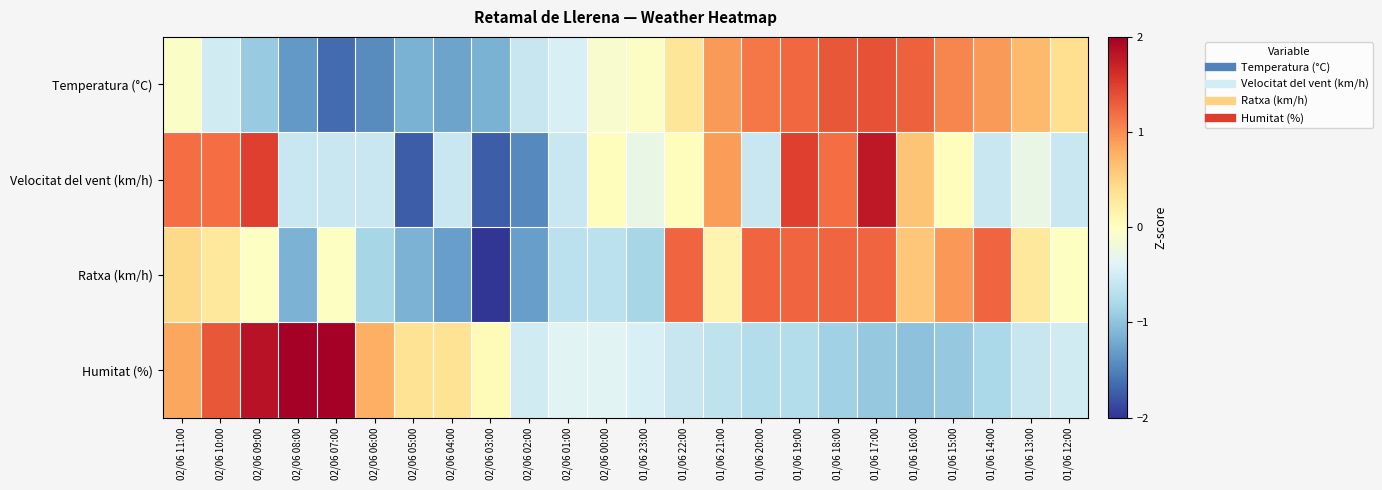

Reading left to right, extract all data points from this chart.

Temperatura (°C): 02/06 11:00=-0.1	02/06 10:00=-0.5	02/06 09:00=-0.9	02/06 08:00=-1.3	02/06 07:00=-1.6	02/06 06:00=-1.4	02/06 05:00=-1.1	02/06 04:00=-1.3	02/06 03:00=-1.1	02/06 02:00=-0.6	02/06 01:00=-0.4	02/06 00:00=-0.1	01/06 23:00=-0.0	01/06 22:00=0.3	01/06 21:00=0.9	01/06 20:00=1.1	01/06 19:00=1.2	01/06 18:00=1.3	01/06 17:00=1.4	01/06 16:00=1.3	01/06 15:00=1.0	01/06 14:00=0.9	01/06 13:00=0.7	01/06 12:00=0.4
Velocitat del vent (km/h): 02/06 11:00=1.2	02/06 10:00=1.2	02/06 09:00=1.5	02/06 08:00=-0.6	02/06 07:00=-0.6	02/06 06:00=-0.6	02/06 05:00=-1.7	02/06 04:00=-0.6	02/06 03:00=-1.7	02/06 02:00=-1.4	02/06 01:00=-0.6	02/06 00:00=0.0	01/06 23:00=-0.3	01/06 22:00=0.0	01/06 21:00=0.9	01/06 20:00=-0.6	01/06 19:00=1.5	01/06 18:00=1.2	01/06 17:00=1.8	01/06 16:00=0.6	01/06 15:00=0.0	01/06 14:00=-0.6	01/06 13:00=-0.3	01/06 12:00=-0.6
Ratxa (km/h): 02/06 11:00=0.4	02/06 10:00=0.3	02/06 09:00=-0.0	02/06 08:00=-1.1	02/06 07:00=-0.0	02/06 06:00=-0.8	02/06 05:00=-1.1	02/06 04:00=-1.3	02/06 03:00=-2.2	02/06 02:00=-1.3	02/06 01:00=-0.7	02/06 00:00=-0.7	01/06 23:00=-0.8	01/06 22:00=1.2	01/06 21:00=0.1	01/06 20:00=1.2	01/06 19:00=1.2	01/06 18:00=1.2	01/06 17:00=1.2	01/06 16:00=0.6	01/06 15:00=0.9	01/06 14:00=1.2	01/06 13:00=0.3	01/06 12:00=-0.0
Humitat (%): 02/06 11:00=0.8	02/06 10:00=1.3	02/06 09:00=1.8	02/06 08:00=2.2	02/06 07:00=2.3	02/06 06:00=0.8	02/06 05:00=0.3	02/06 04:00=0.3	02/06 03:00=0.1	02/06 02:00=-0.5	02/06 01:00=-0.4	02/06 00:00=-0.4	01/06 23:00=-0.4	01/06 22:00=-0.6	01/06 21:00=-0.7	01/06 20:00=-0.7	01/06 19:00=-0.7	01/06 18:00=-0.9	01/06 17:00=-0.9	01/06 16:00=-1.0	01/06 15:00=-0.9	01/06 14:00=-0.8	01/06 13:00=-0.6	01/06 12:00=-0.5